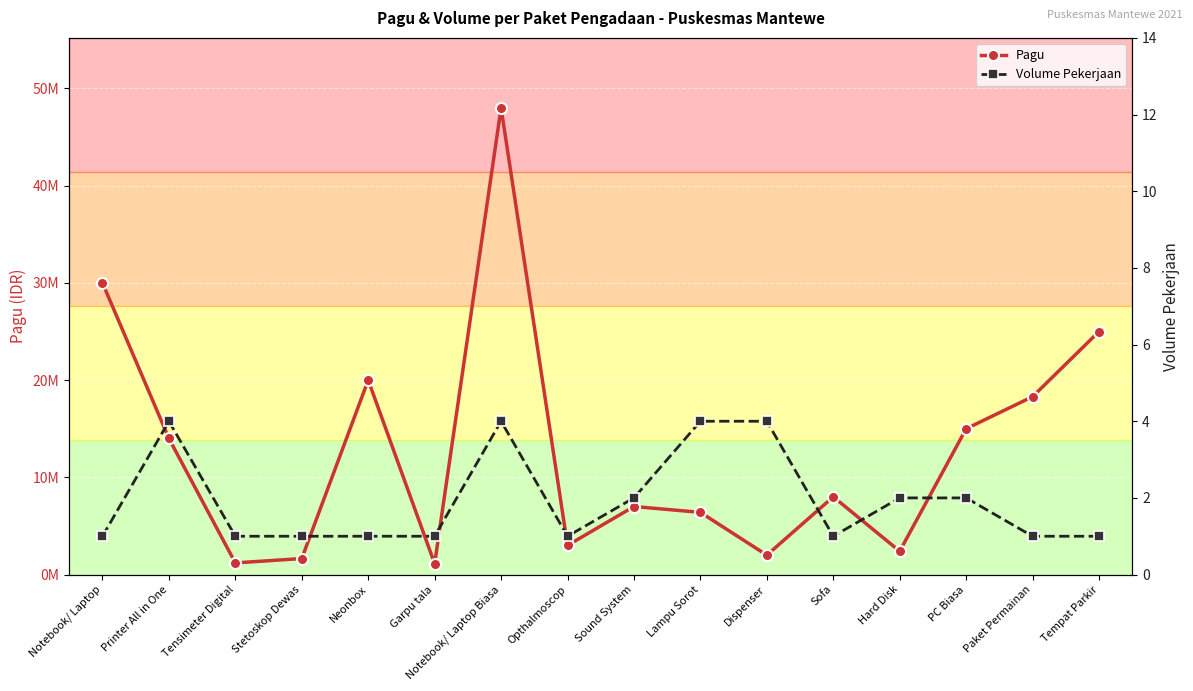

Between Neonbox and Garpu tala, which series saw the biggest shift?

Pagu